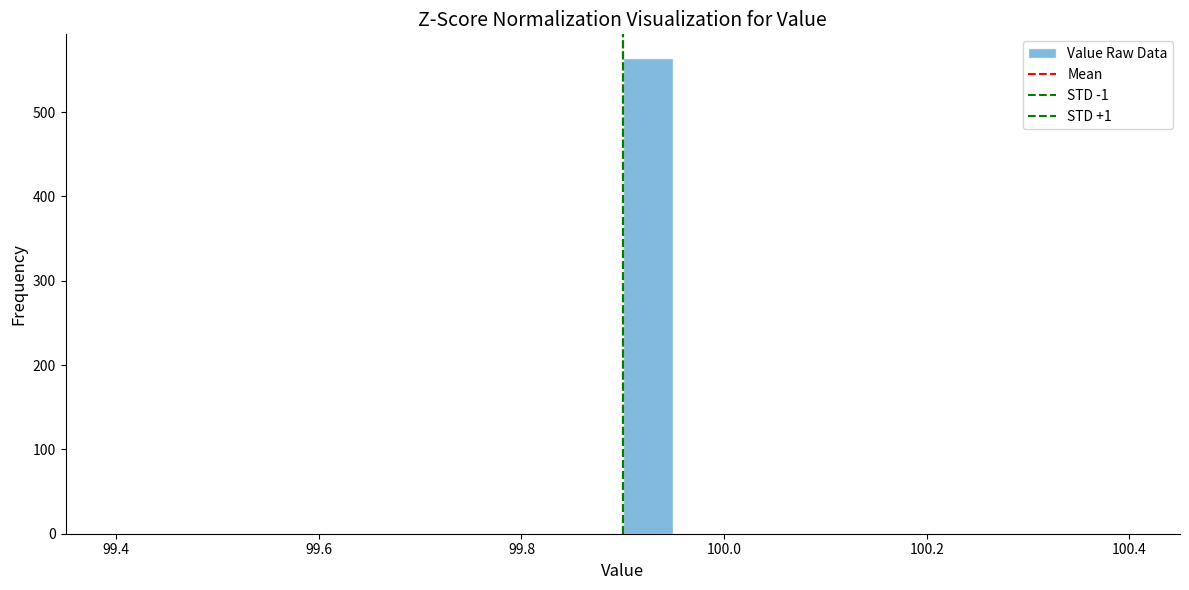

Read against the x-axis, roughly where is the centre of the tallest bar?

99.92